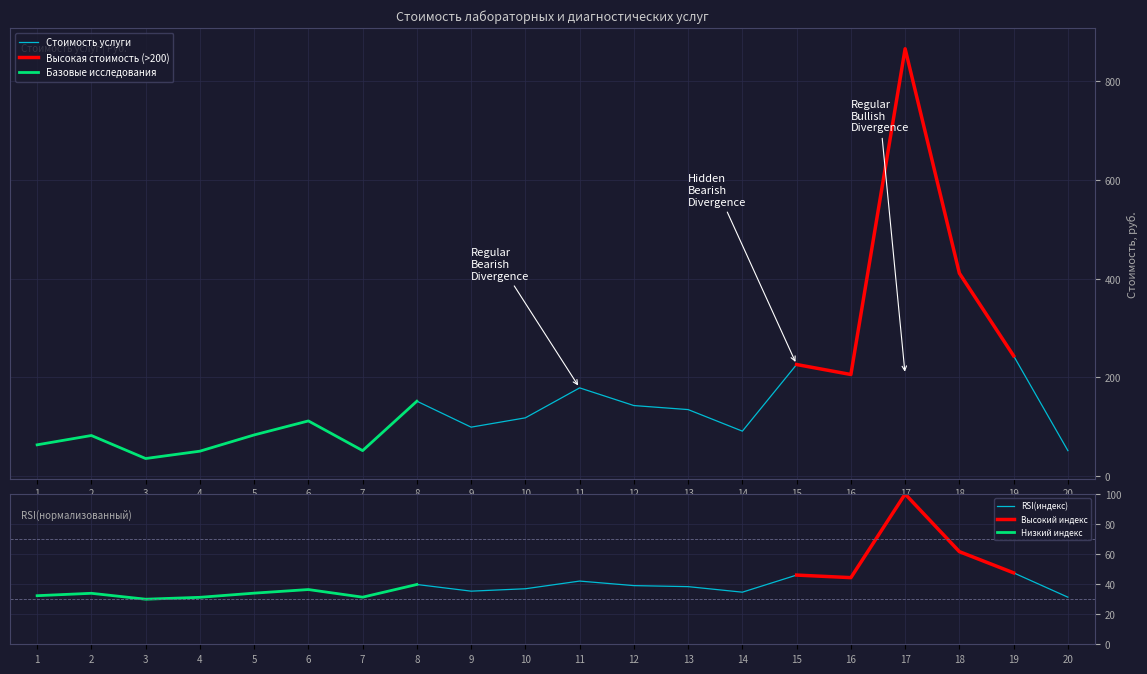

Reading left to right, transcribe all the data shown in this chart.

63.6	82.5	35.8	50.7	83.6	112.0	51.9	152.0	99.4	118.3	179.0	143.2	135.0	91.3	226.3	206.1	866.1	411.3	243.8	51.8